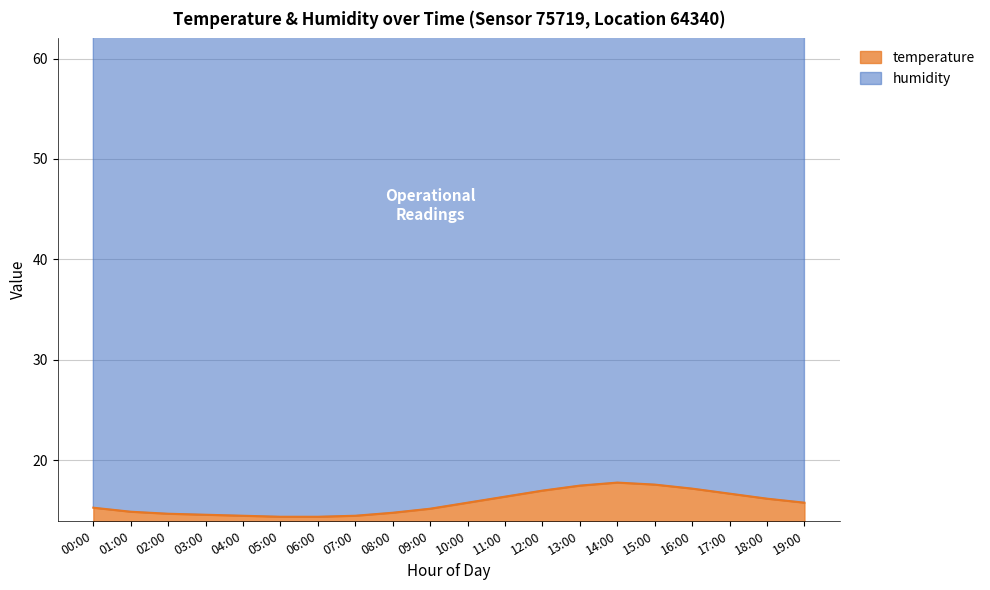

True or false: the data has more than 2 interior local peaks.

False